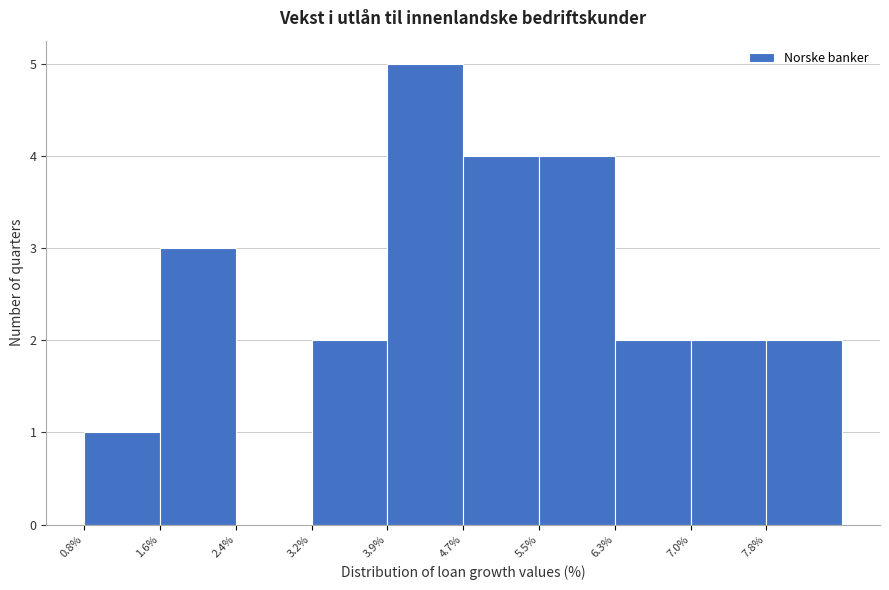

Reading left to right, transcribe this chart: for each bar, give the range it covers on the x-axis and its height. Neither the bar edges nor the heights are printed on the chart, so give them approximately, as read against the axes.

0.8 to 1.6: 1
1.6 to 2.4: 3
2.4 to 3.2: 0
3.2 to 3.9: 2
3.9 to 4.7: 5
4.7 to 5.5: 4
5.5 to 6.3: 4
6.3 to 7.0: 2
7.0 to 7.8: 2
7.8 to 8.6: 2